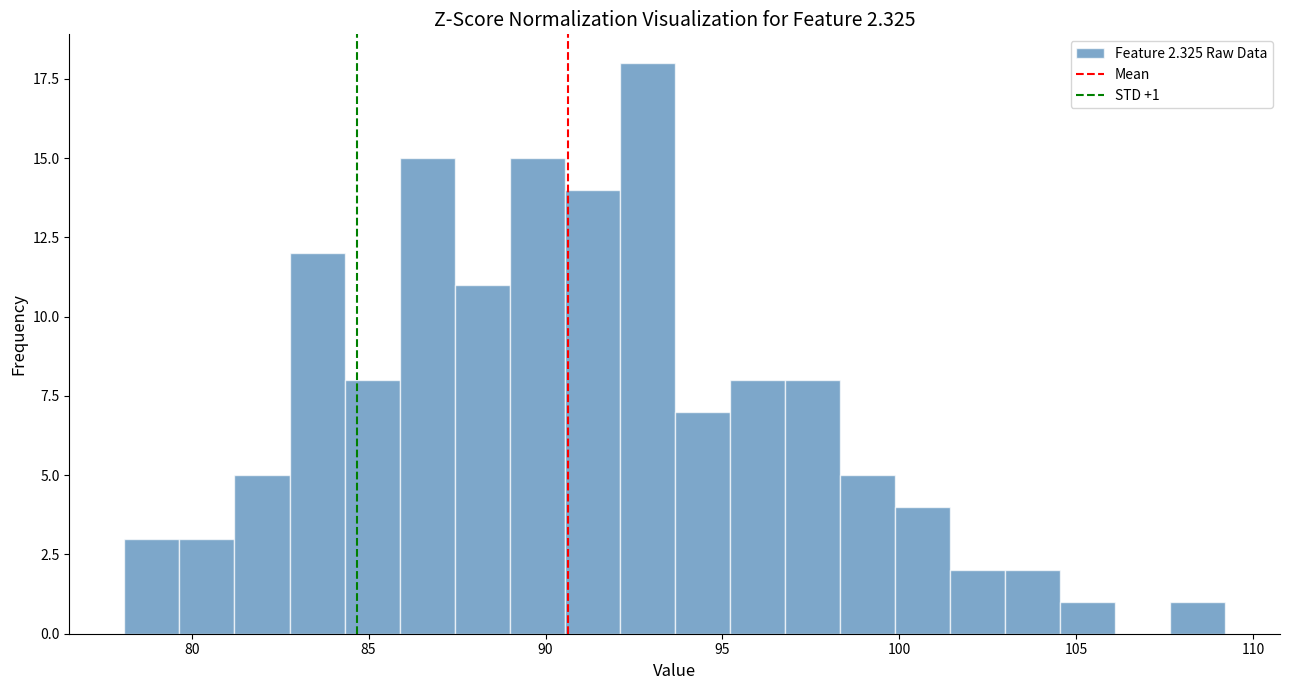

Read against the x-axis, roughly where is the centre of the tallest bar?

93.0